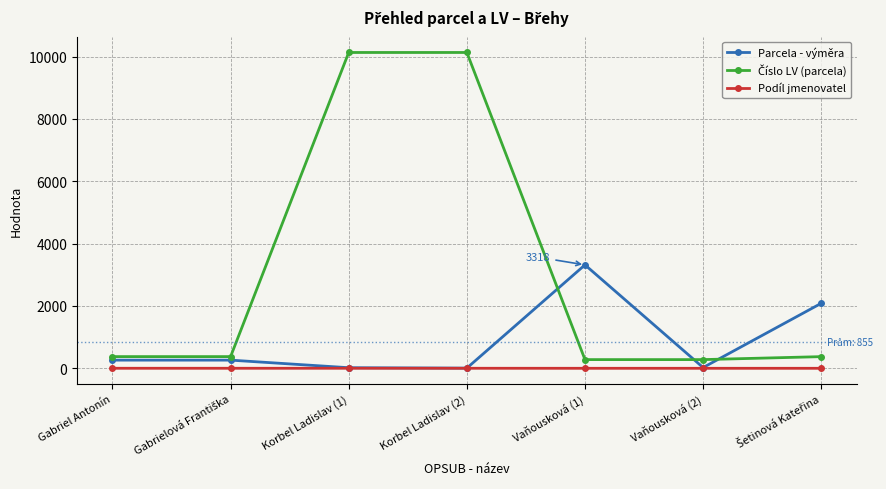

In Parcela - výměra, how many points are lower than both neighbors (excluding endpoints)?

2